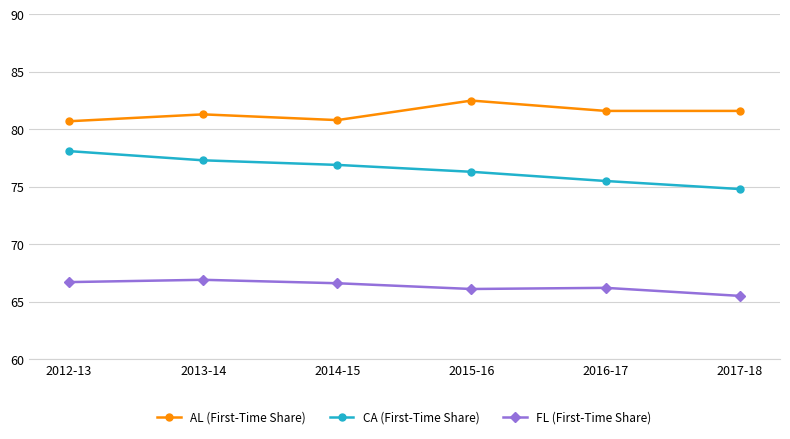

Which series has the largest range (max minus min)?

CA (First-Time Share)